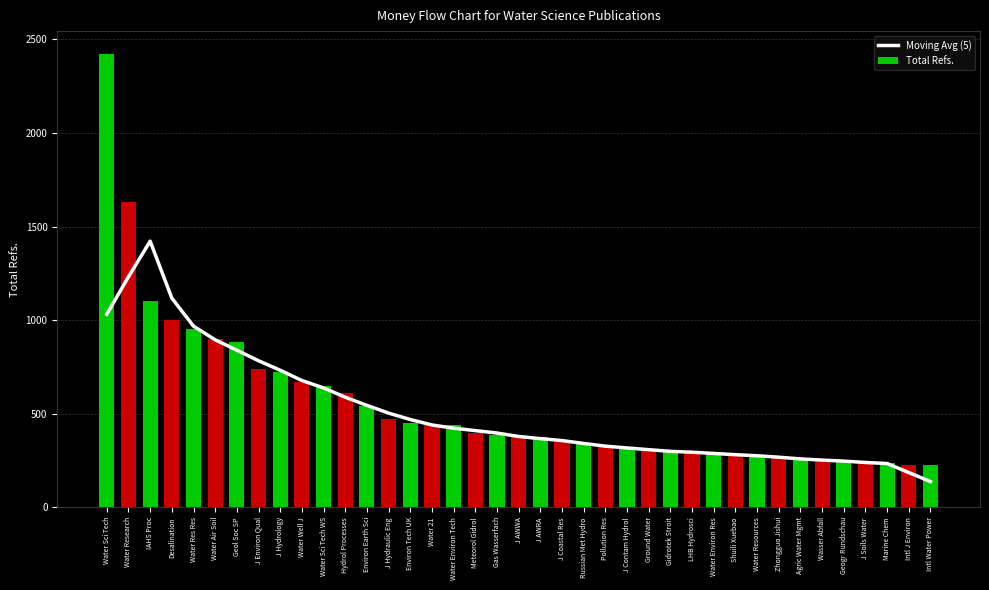

How many distinct data groups are displayed?

2